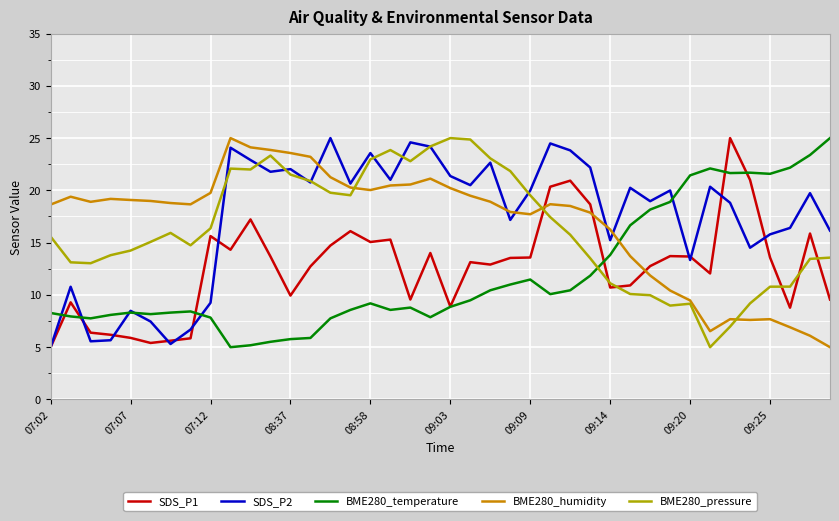

In BME280_humidity, how many points are lower than both neighbors (excluding endpoints)?

6